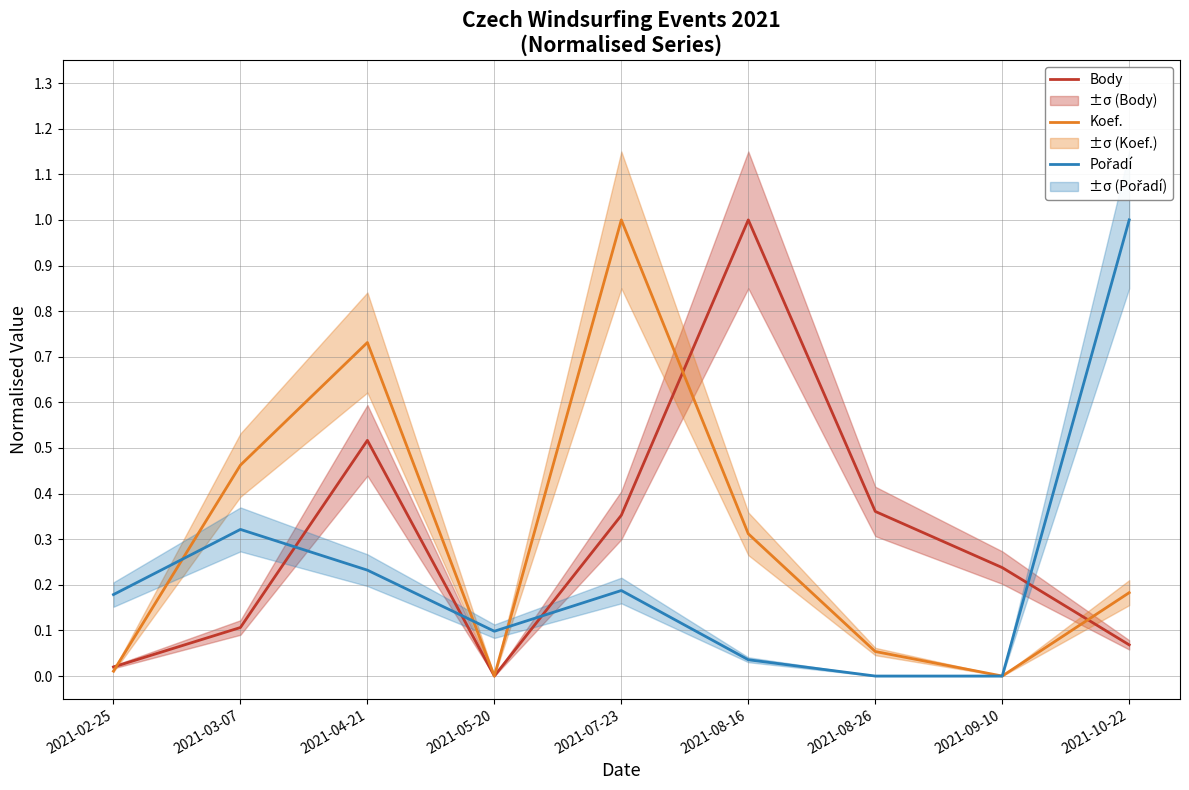

What is the average value of the Body series?

0.3